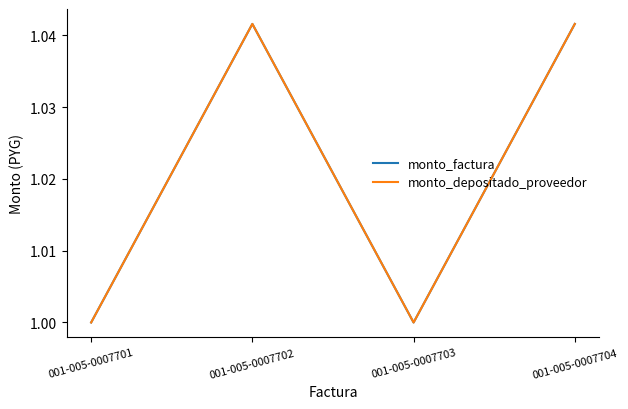

True or false: monto_factura has a value of 1.9 at 001-005-0007704.

False